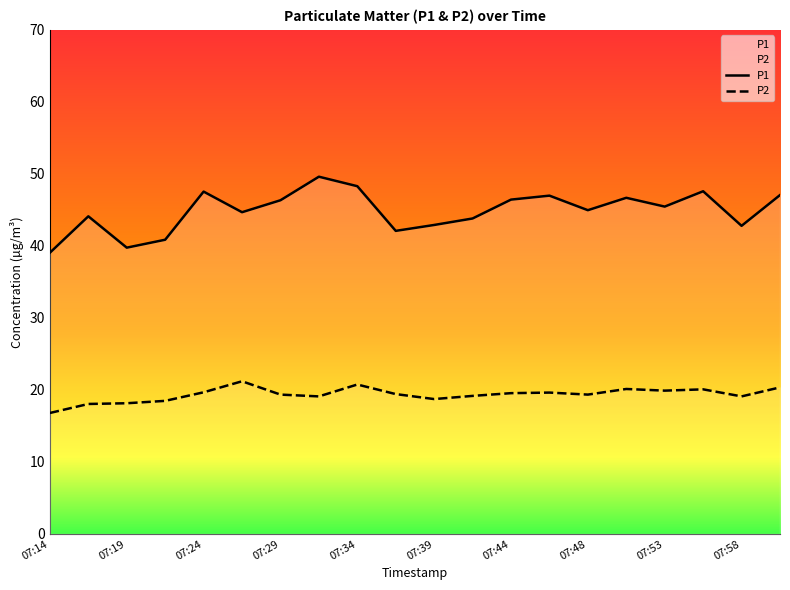

Which category has the lowest value in the P1 series?

07:14